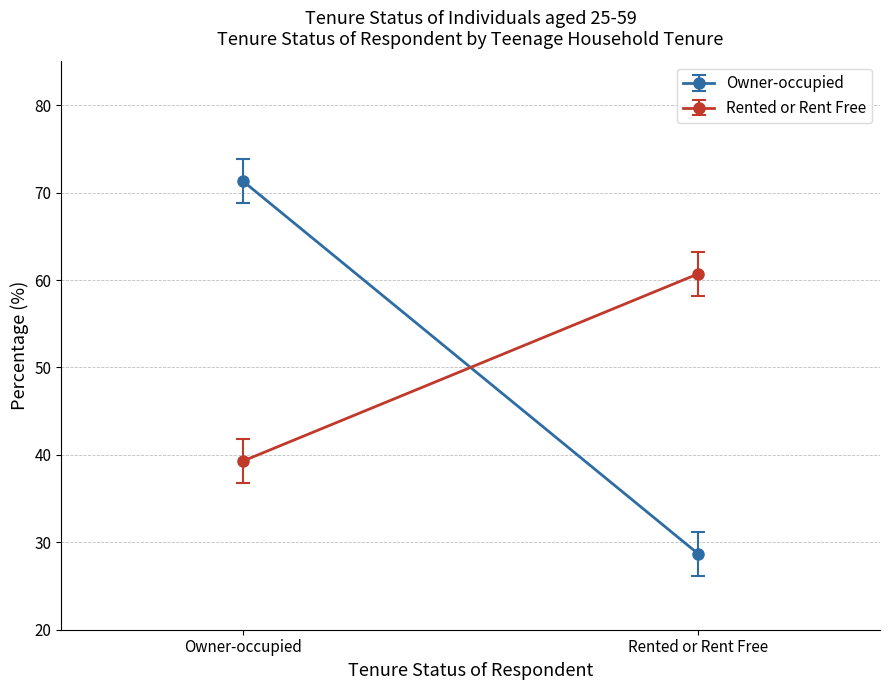

What is the spread (max minus min) of values at Owner-occupied?

32.0